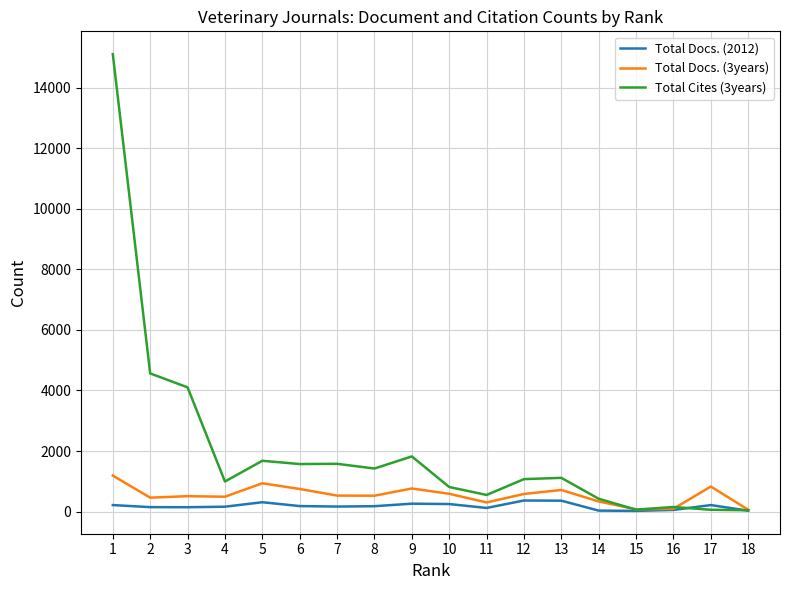

What is the greatest value displayed?

15107